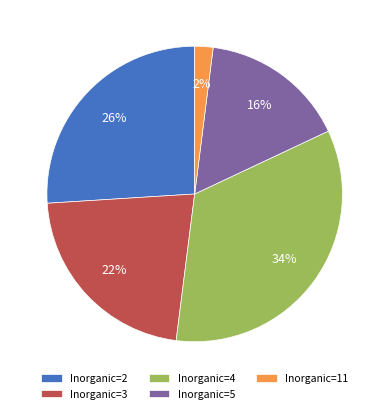

Count the number of slices in the pie.

5